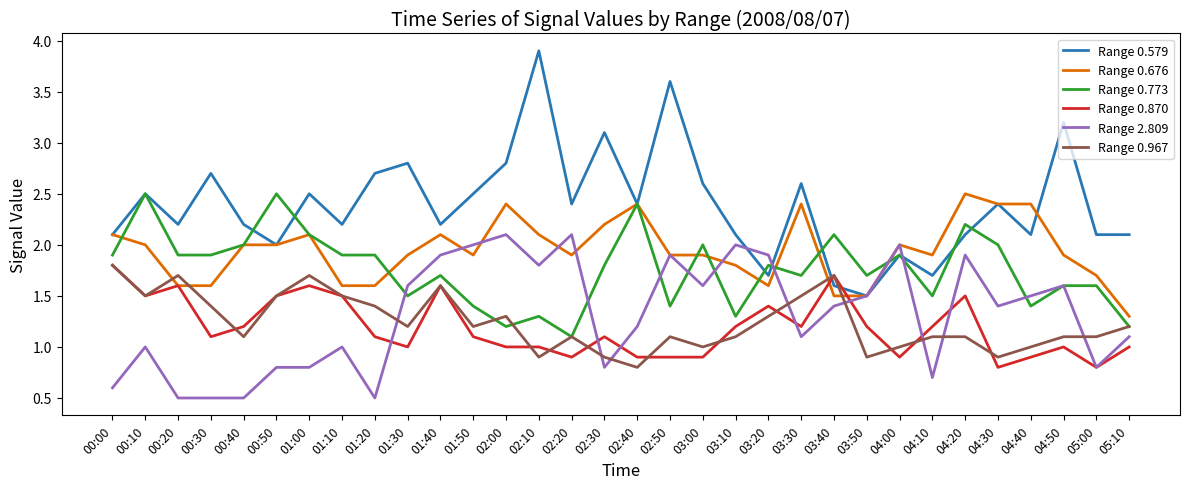

Where is the first local maximum for Range 0.579?

00:10